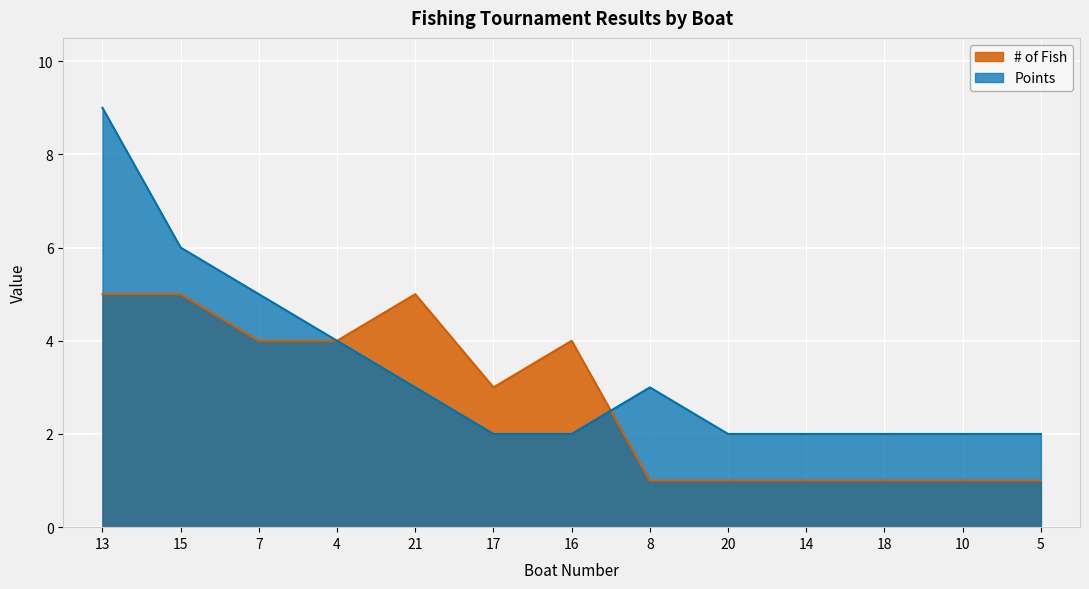

Between 13 and 4, which series saw the biggest shift?

Points